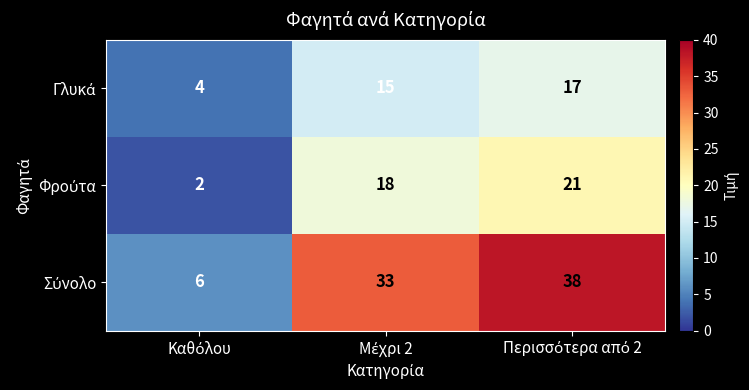

What is the maximum value shown in the chart?

38